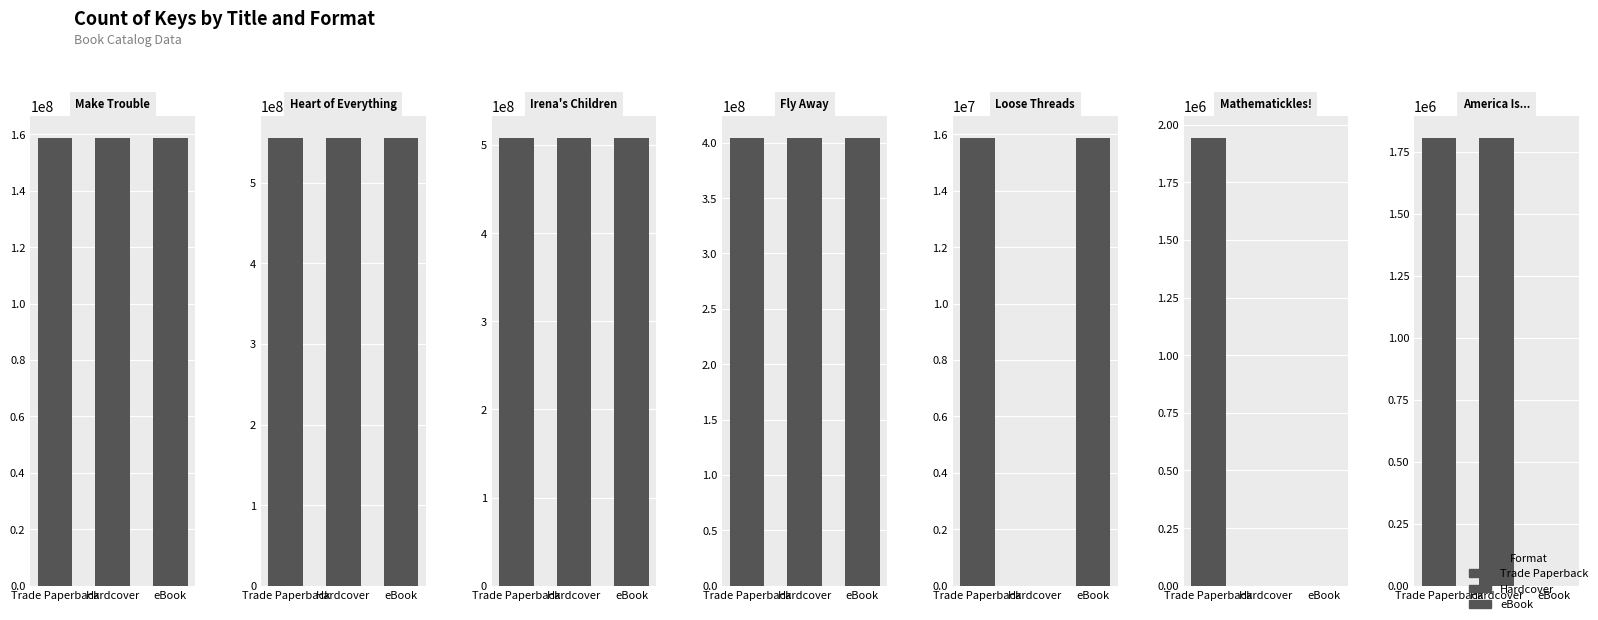

What are all the series names shown in the legend?

Trade Paperback, Hardcover, eBook